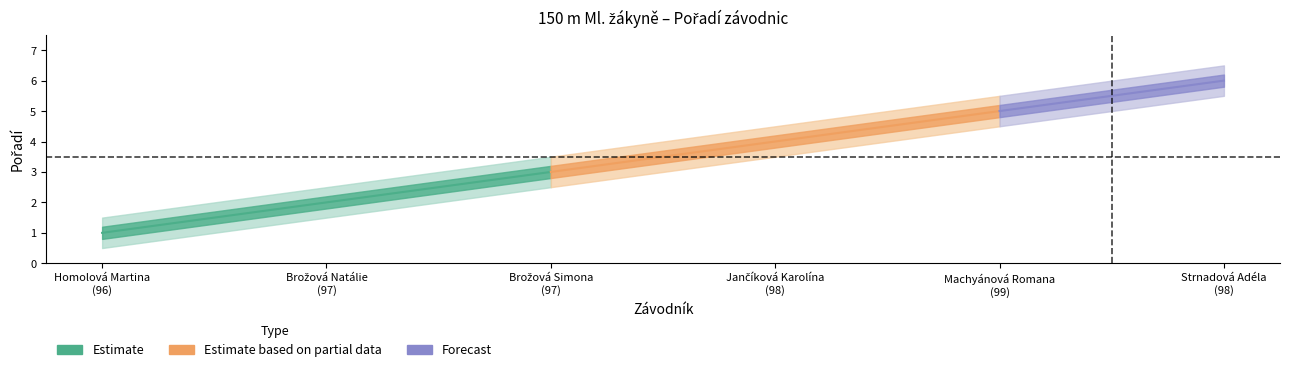

Reading left to right, extract all data points from this chart.

Pořadí: 1.0	2.0	3.0	4.0	5.0	6.0
Pořadí_upper: 1.5	2.5	3.5	4.5	5.5	6.5
Pořadí_lower: 0.5	1.5	2.5	3.5	4.5	5.5